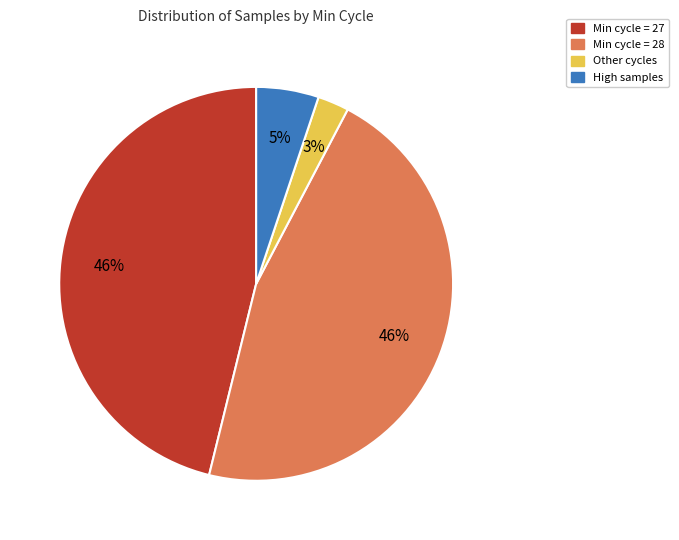

Does any single category account for the majority?

No